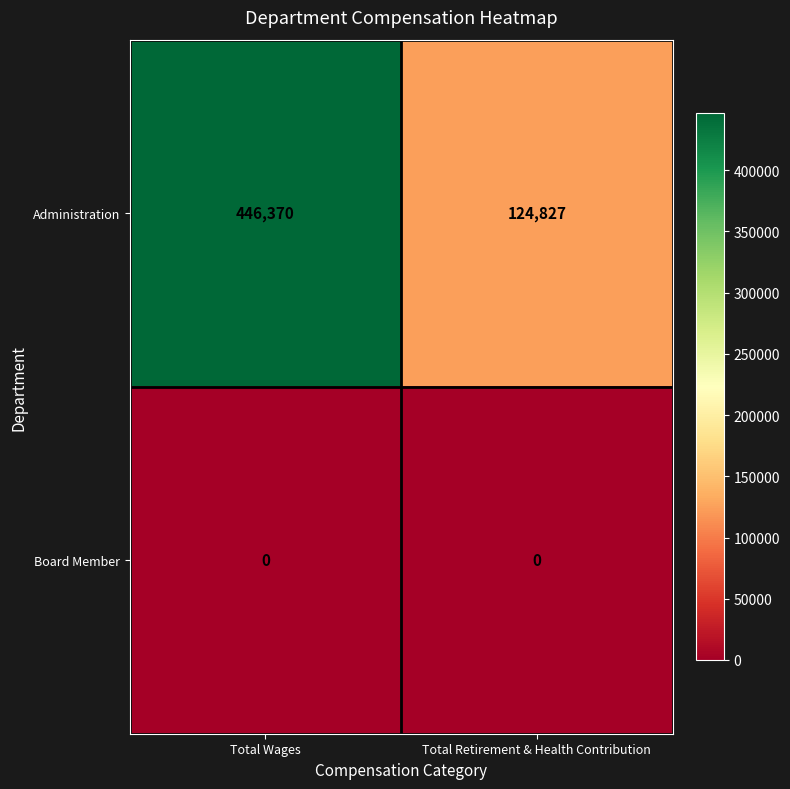

At how many categories does at least one series exceed 331718?

1